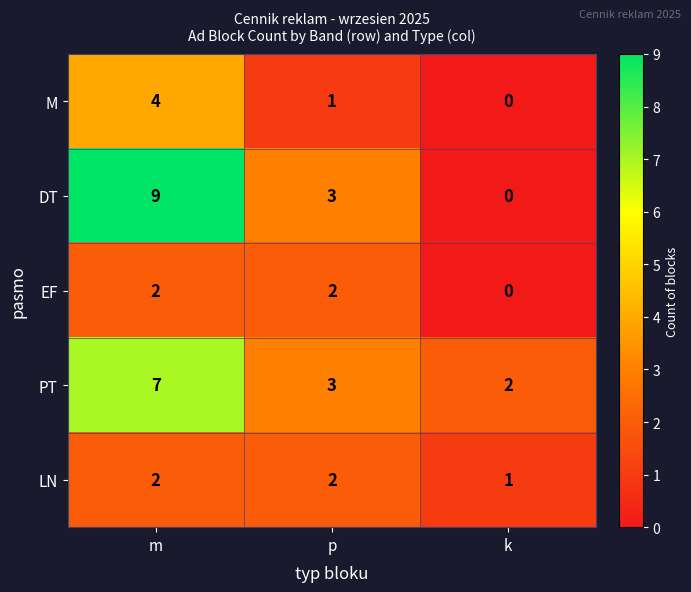

The LN series shows 2 at p. True or false?

True